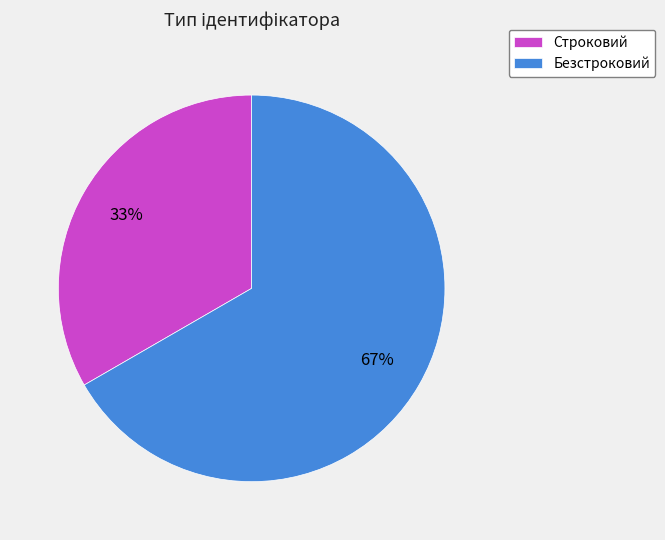

What is the smallest slice in the pie chart?

Строковий